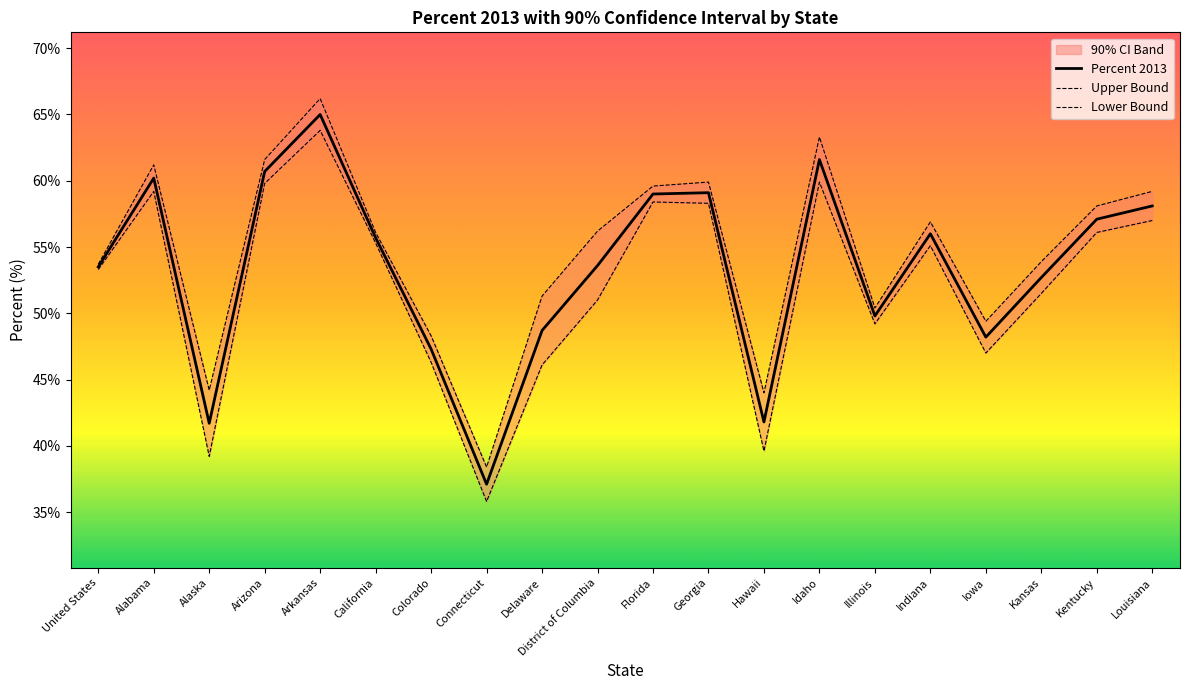

True or false: Percent 2013 and Upper Bound intersect in this chart.

False